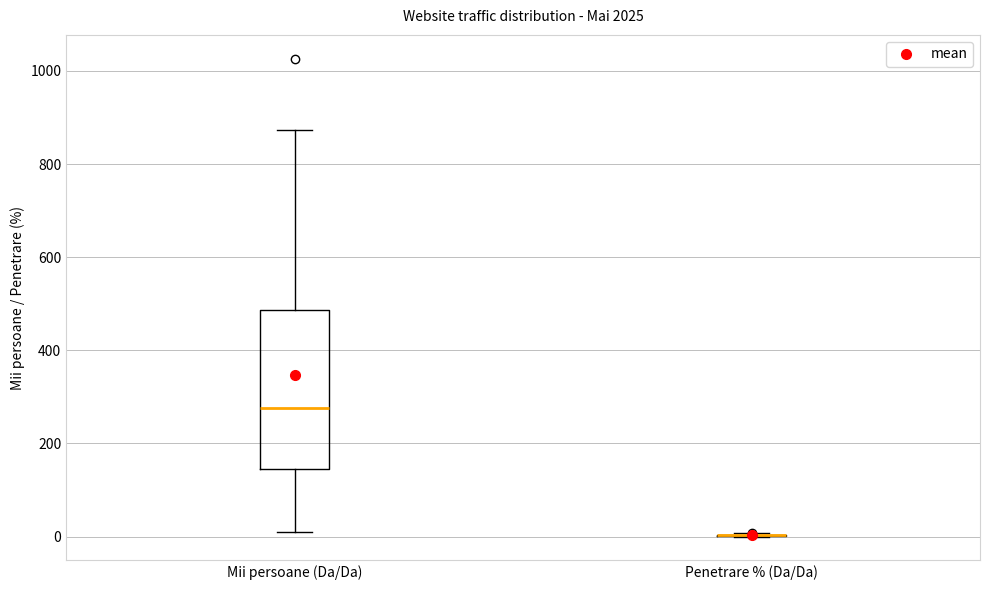

Reading left to right, transcribe this box plot: for each box, give where its median line is, the range the box spans, and where its two whiskers end, as read against the y-axis. The values are not printed on the chart, so give them approximately, as read against the axis.

Mii persoane (Da/Da): median 280, box 140 to 480, whiskers 0 to 880
Penetrare % (Da/Da): box collapsed to a line at 0, whiskers 0 to 0